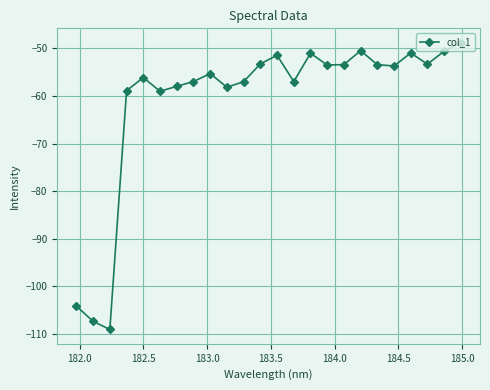

What is the average value?

-60.9